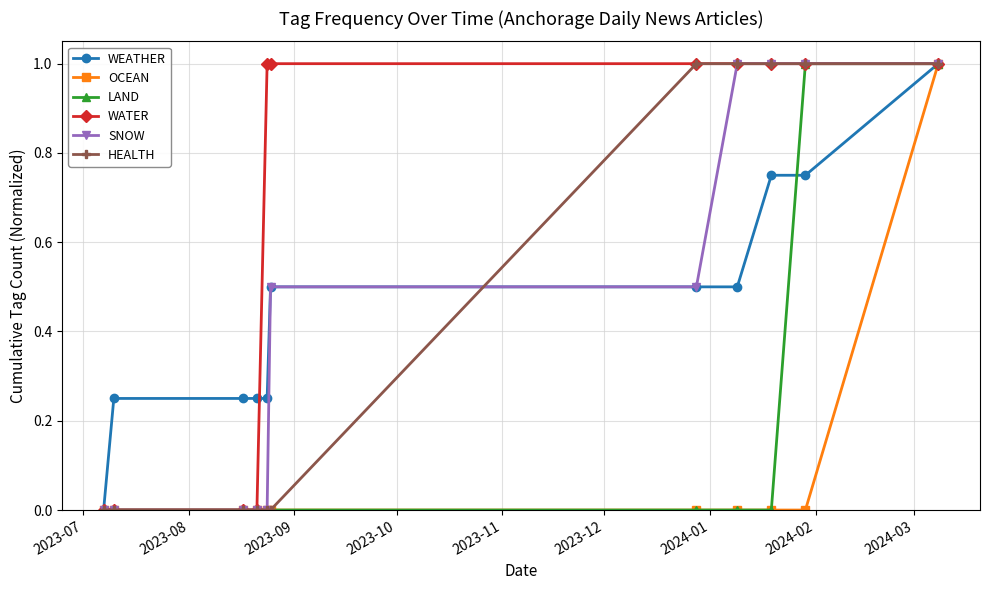

What is the value of the SNOW point at the 10th from the left?

1.0